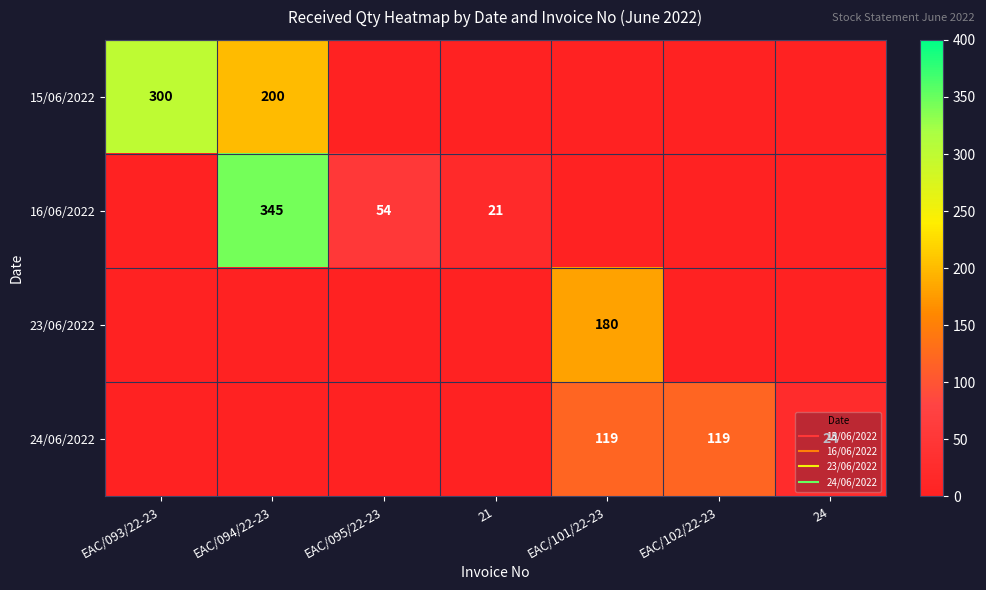

Which category has the lowest value in the 23/06/2022 series?

EAC/093/22-23